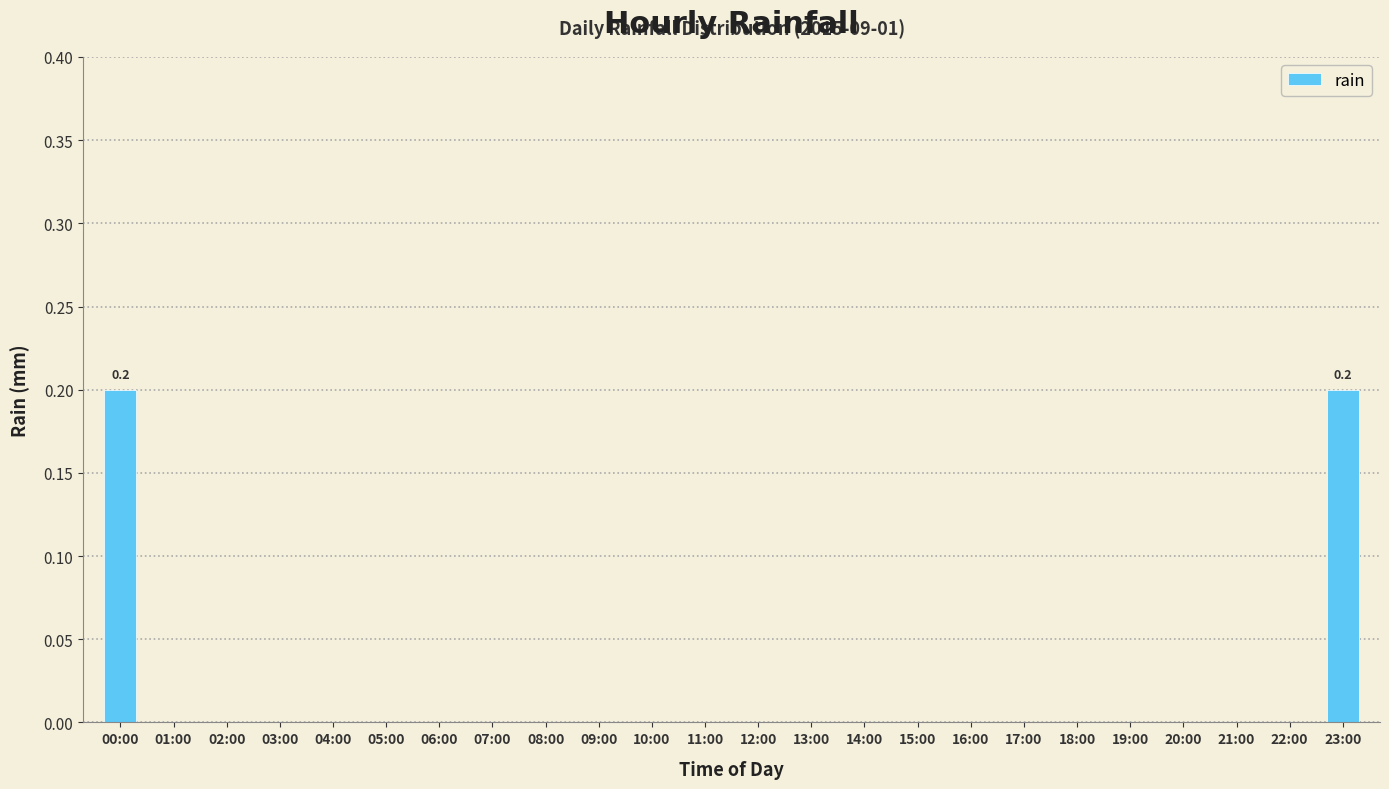

What is the sum of all values?

0.4